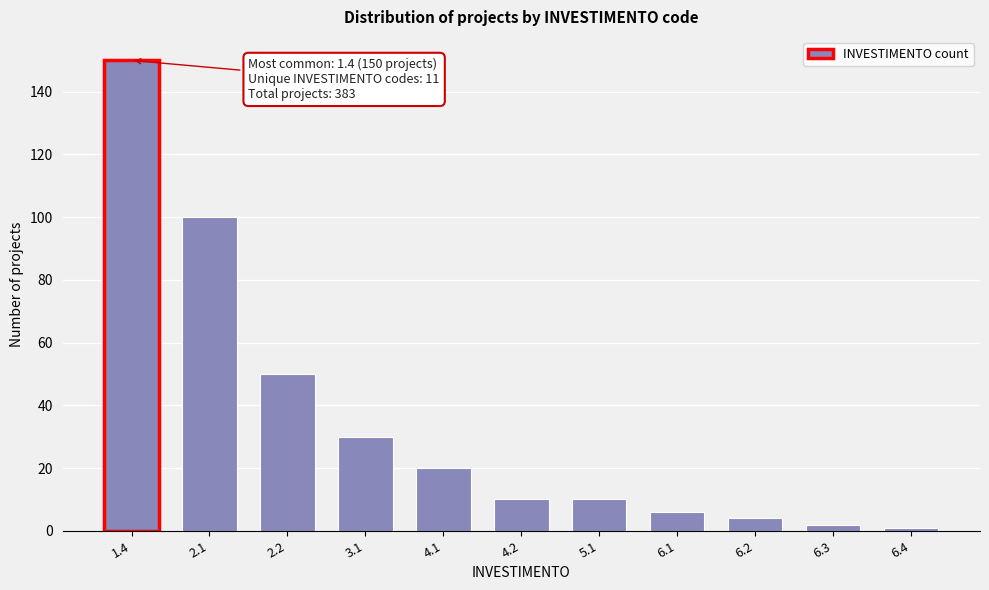

Reading left to right, transcribe all the data shown in this chart.

1.4=150	2.1=100	2.2=50	3.1=30	4.1=20	4.2=10	5.1=10	6.1=6	6.2=4	6.3=2	6.4=1